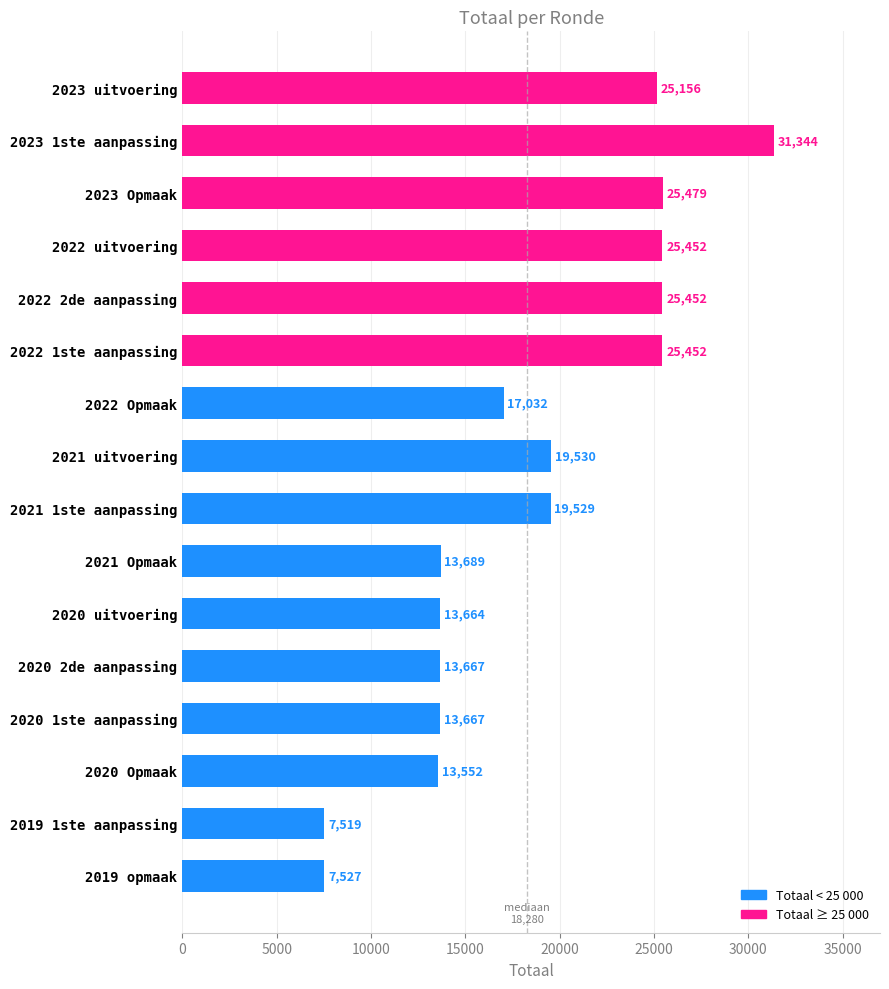

Reading top to bottom, extract all data points from this chart.

2023 uitvoering=25156	2023 1ste aanpassing=31344	2023 Opmaak=25479	2022 uitvoering=25452	2022 2de aanpassing=25452	2022 1ste aanpassing=25452	2022 Opmaak=17032	2021 uitvoering=19530	2021 1ste aanpassing=19529	2021 Opmaak=13689	2020 uitvoering=13664	2020 2de aanpassing=13667	2020 1ste aanpassing=13667	2020 Opmaak=13552	2019 1ste aanpassing=7519	2019 opmaak=7527